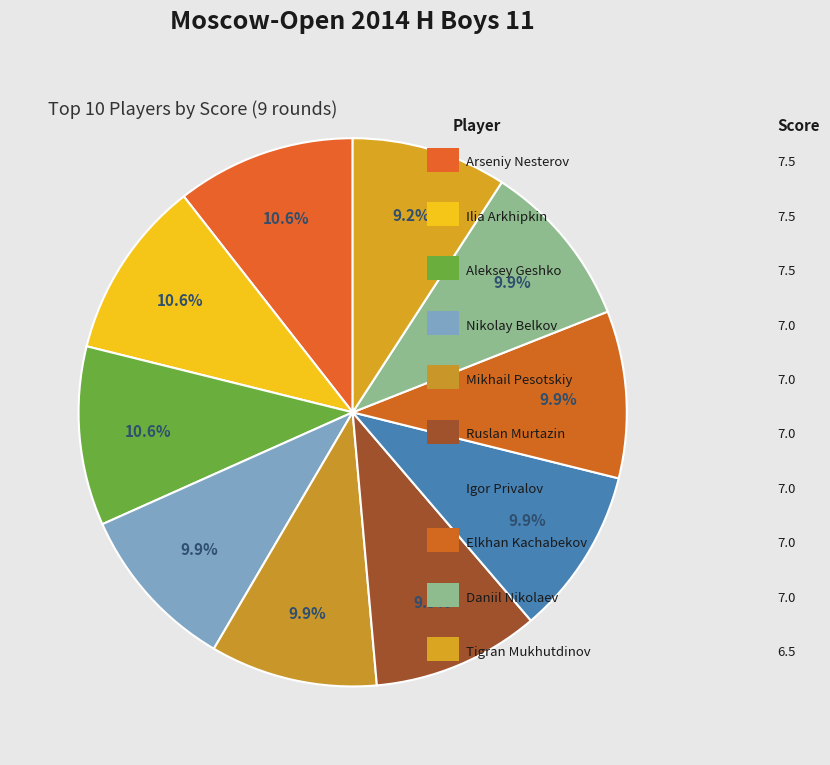

How many slices are in this pie chart?

10